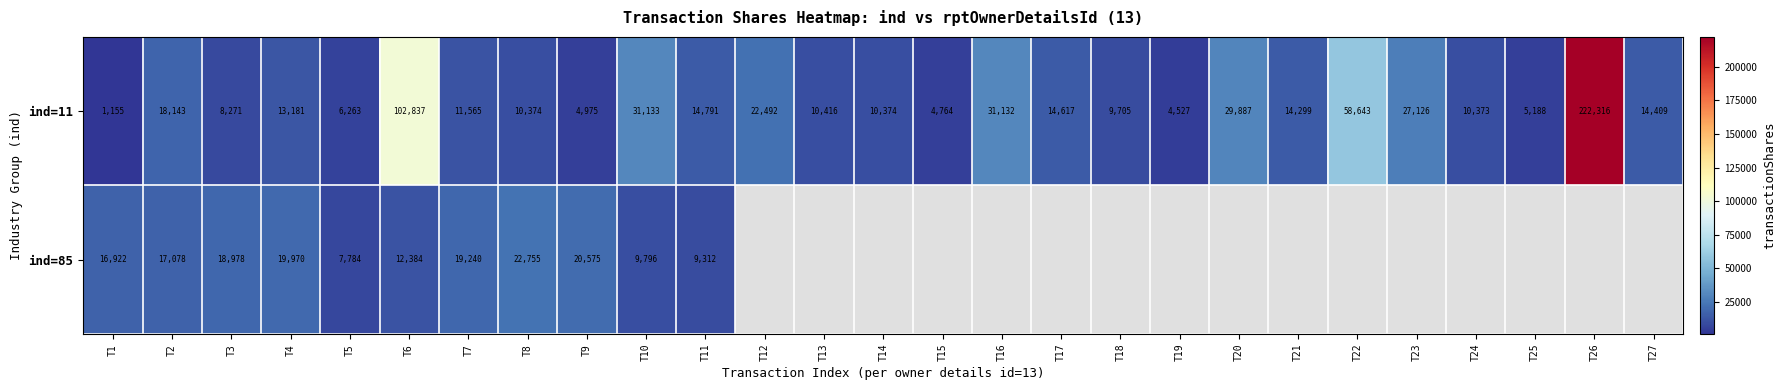

Is it true that ind=11 equals 3138 at T17?

False